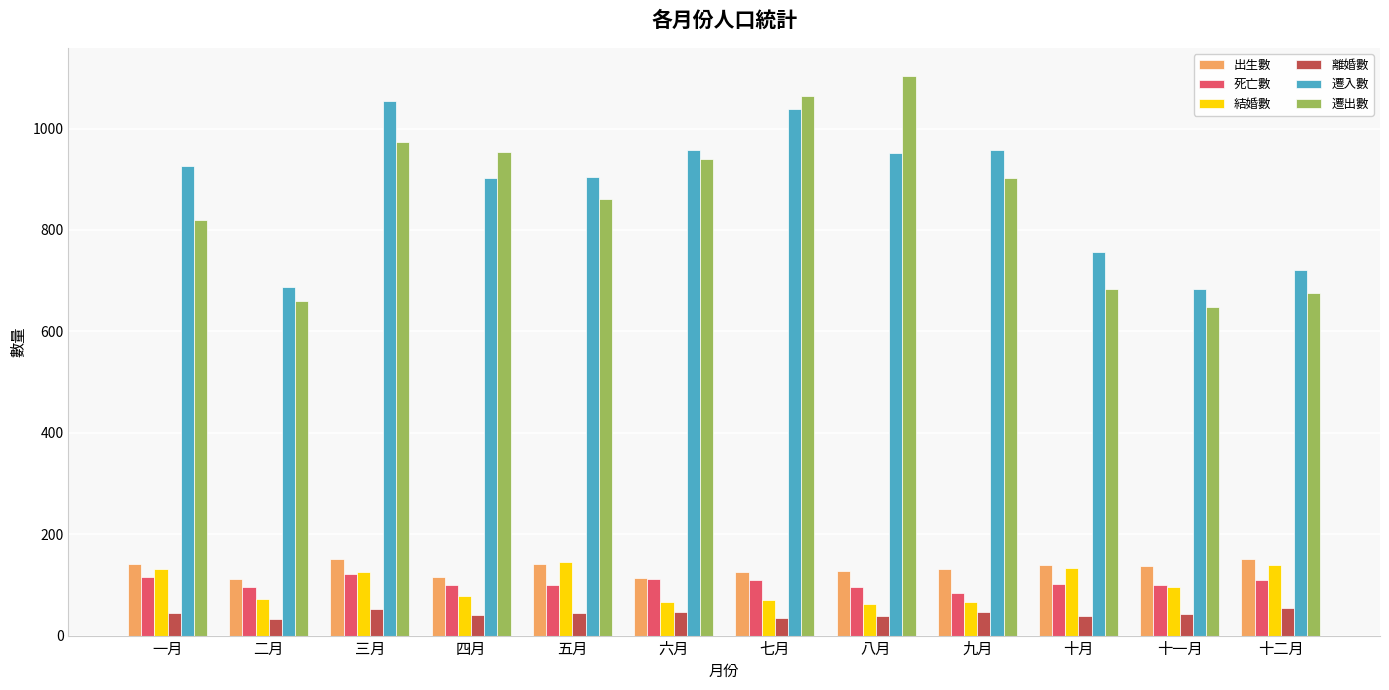

Where does the 遷出數 series first go above 903?

三月